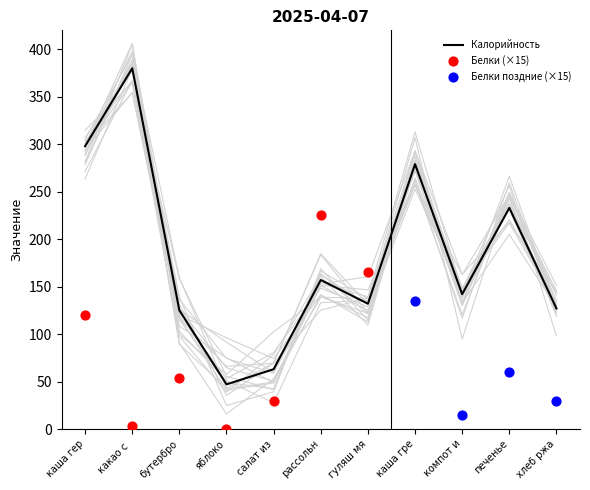

Read the Калорийность value at рассольн.

157